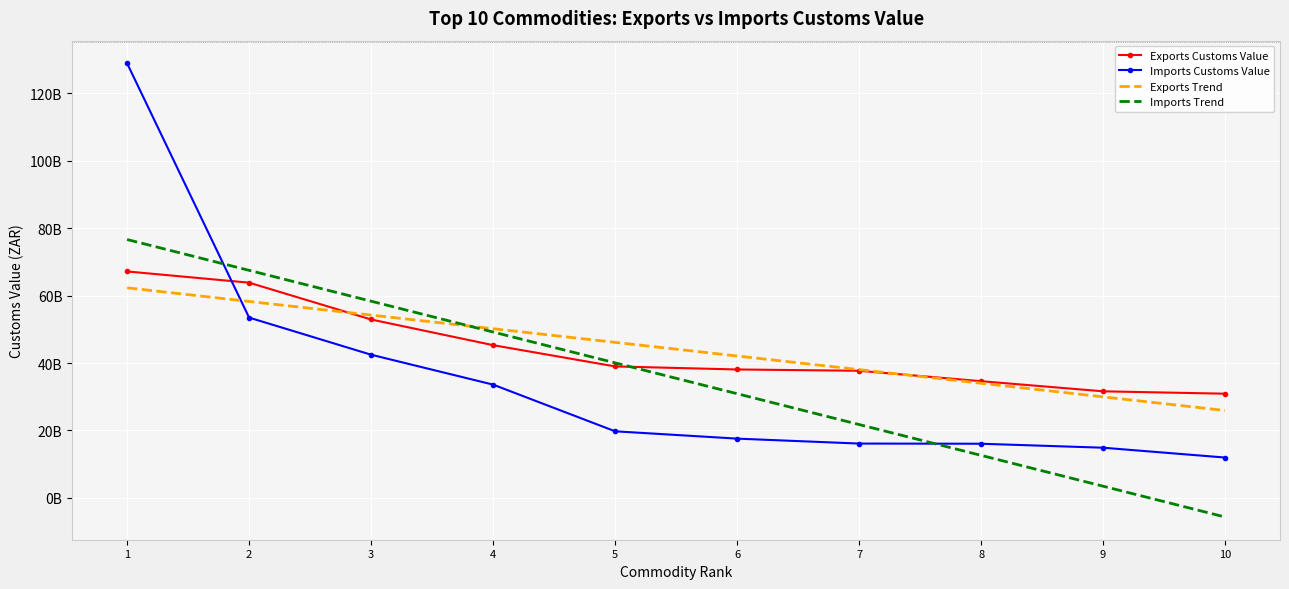

What is the value of the Imports Customs Value point at the 2nd from the left?

53489200320.0